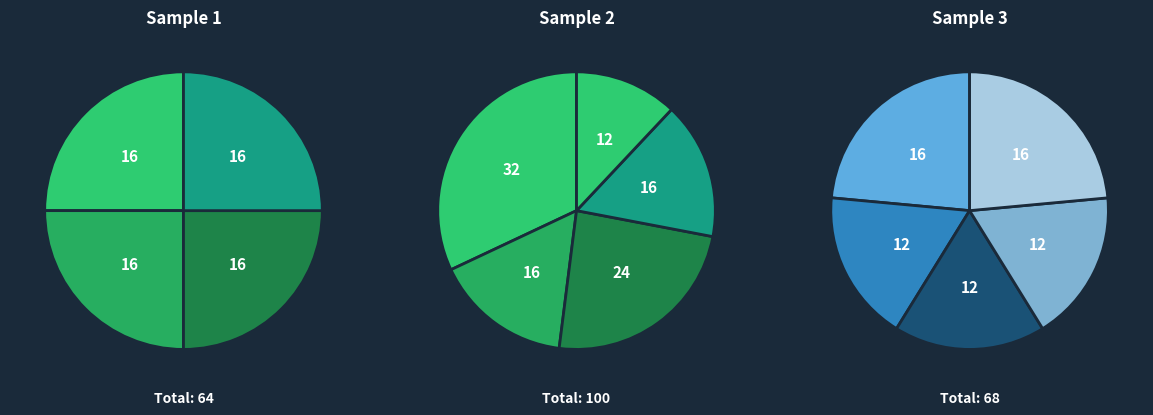

How many slices are in this pie chart?

14